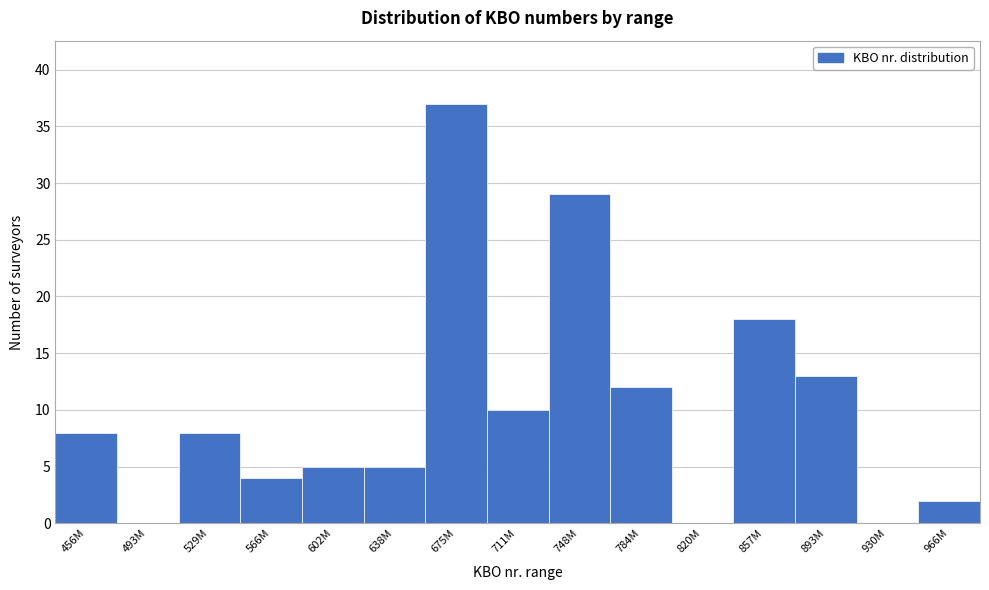

Reading left to right, what are all the values shown in this chart?

456M=8	493M=0	529M=8	566M=4	602M=5	638M=5	675M=37	711M=10	748M=29	784M=12	820M=0	857M=18	893M=13	930M=0	966M=2